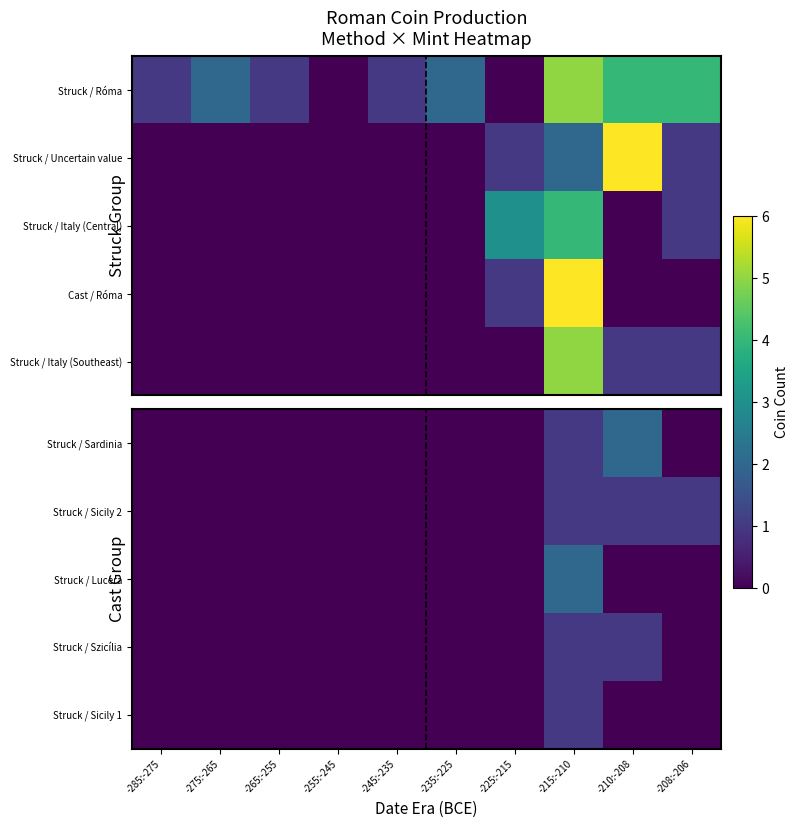

Is it true that Struck / Szicília equals 2 at -210:-208?

False